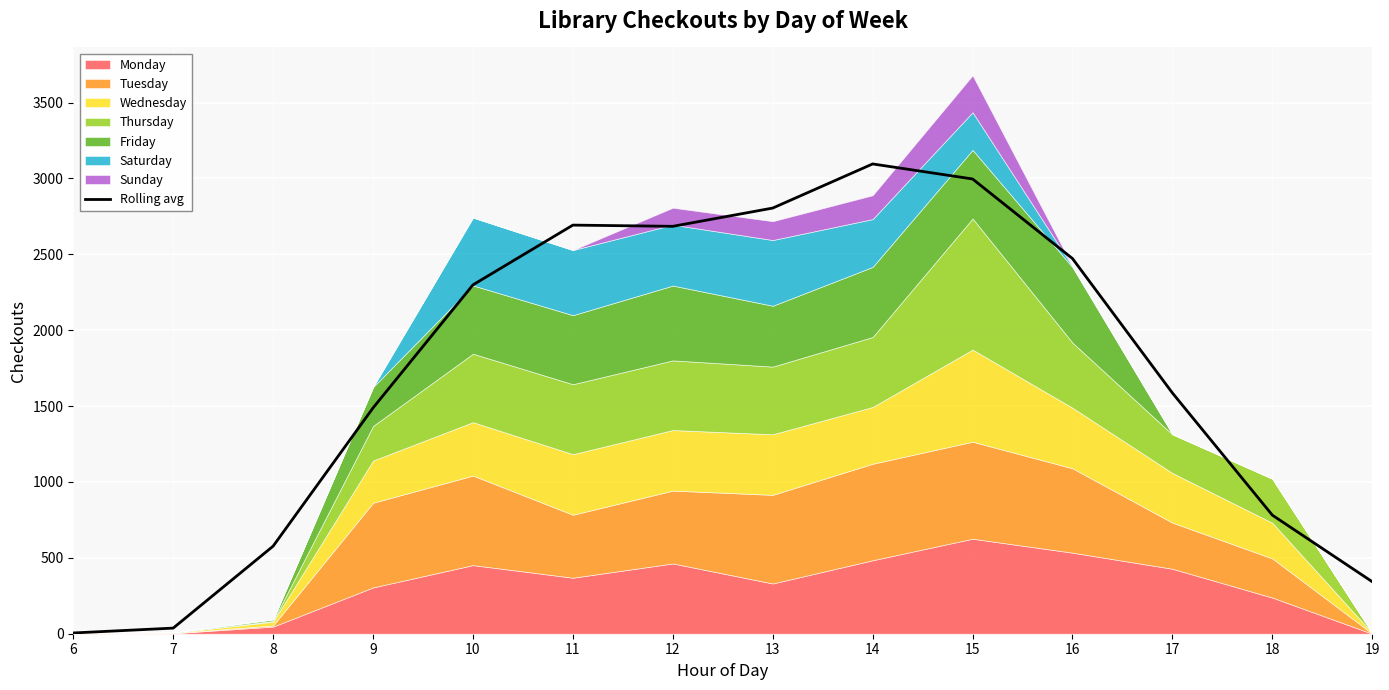

What is the difference between the second highest and minimum values?

2991.3